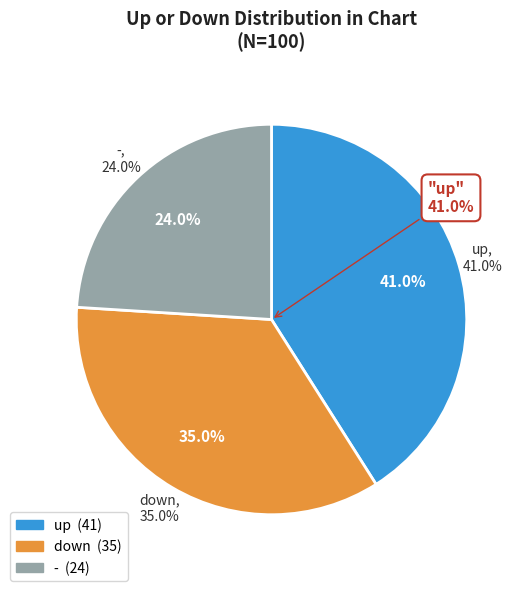

Which slice is the smallest?

-